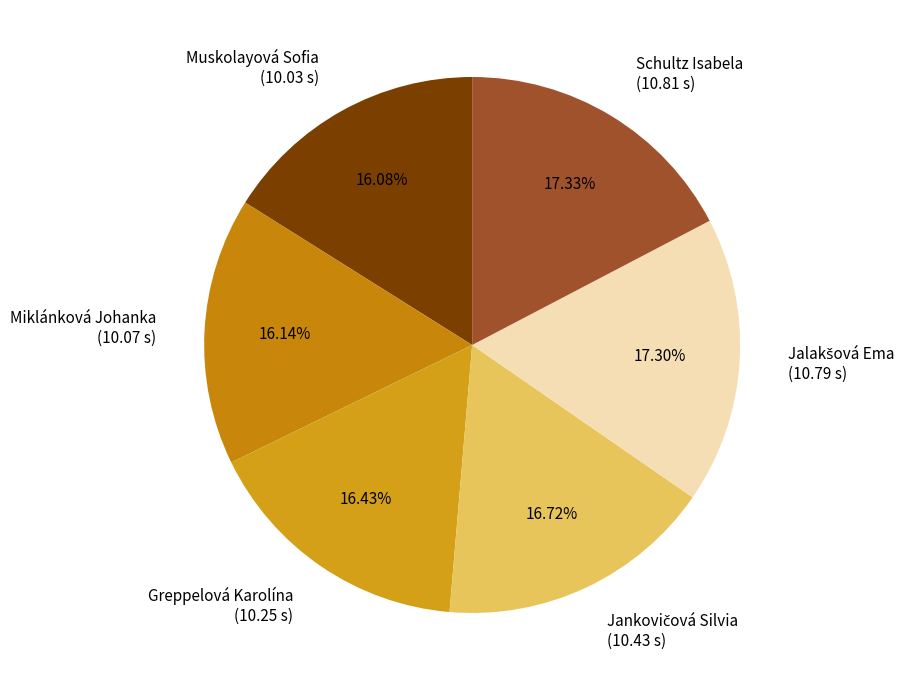

Count the number of slices in the pie.

6